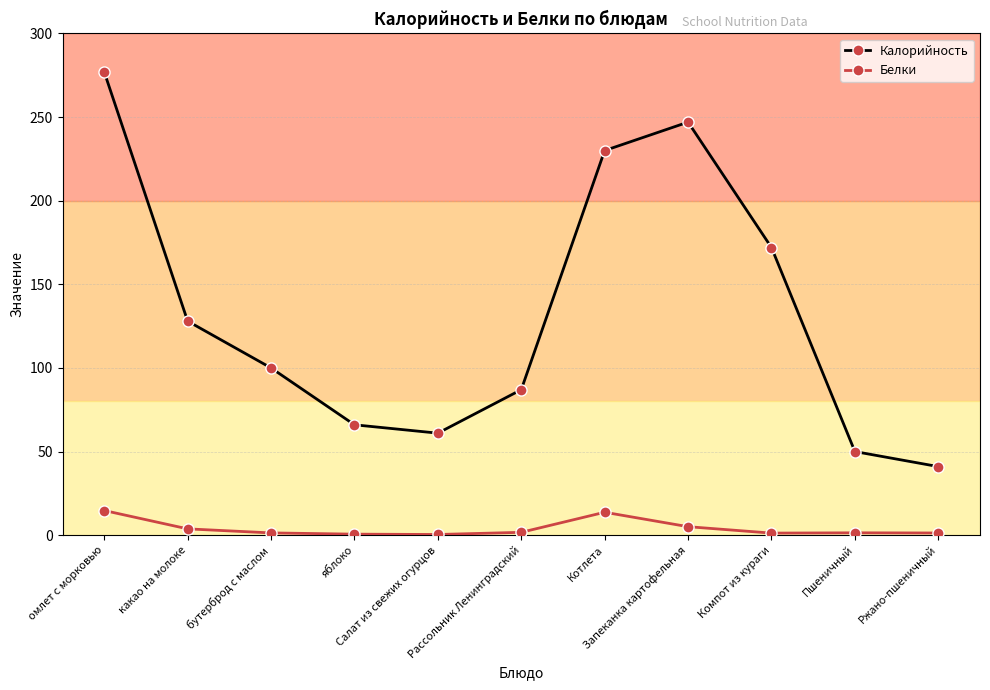

Rank the series by their average value, from highest to lowest.

Калорийность, Белки